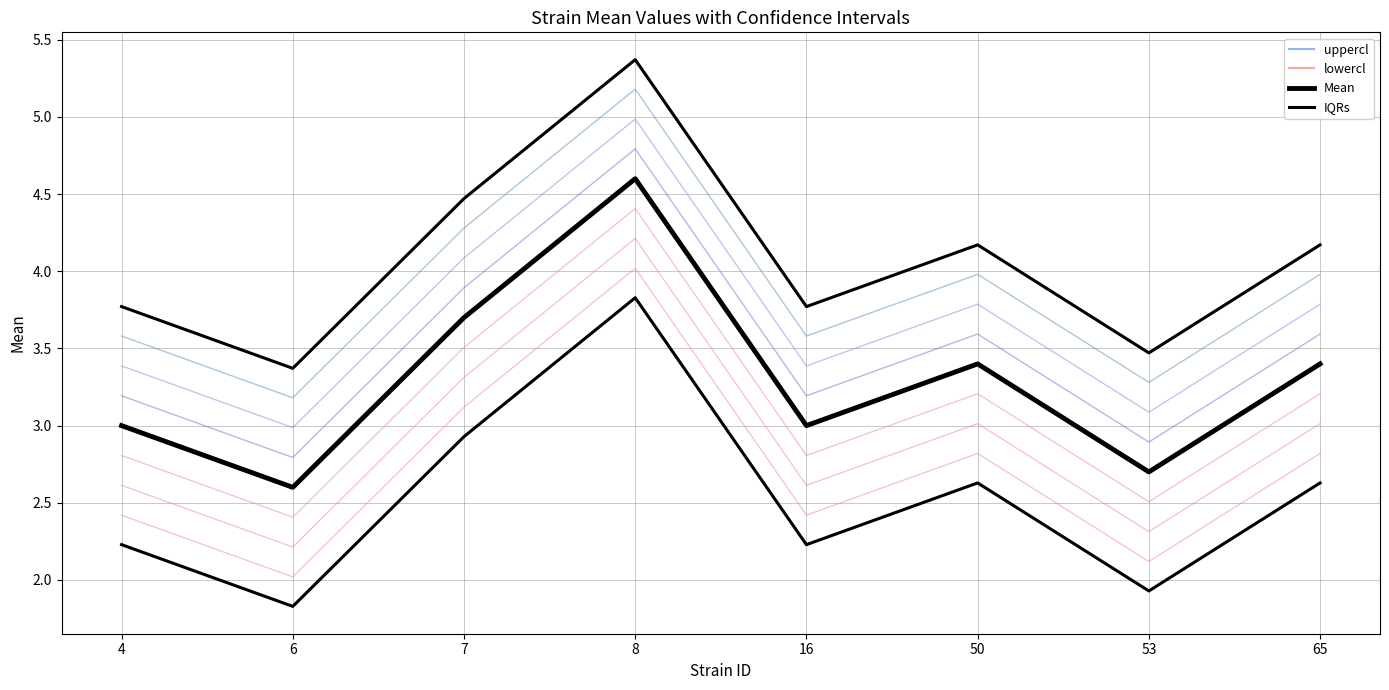

True or false: lowercl and Mean cross at least once.

False